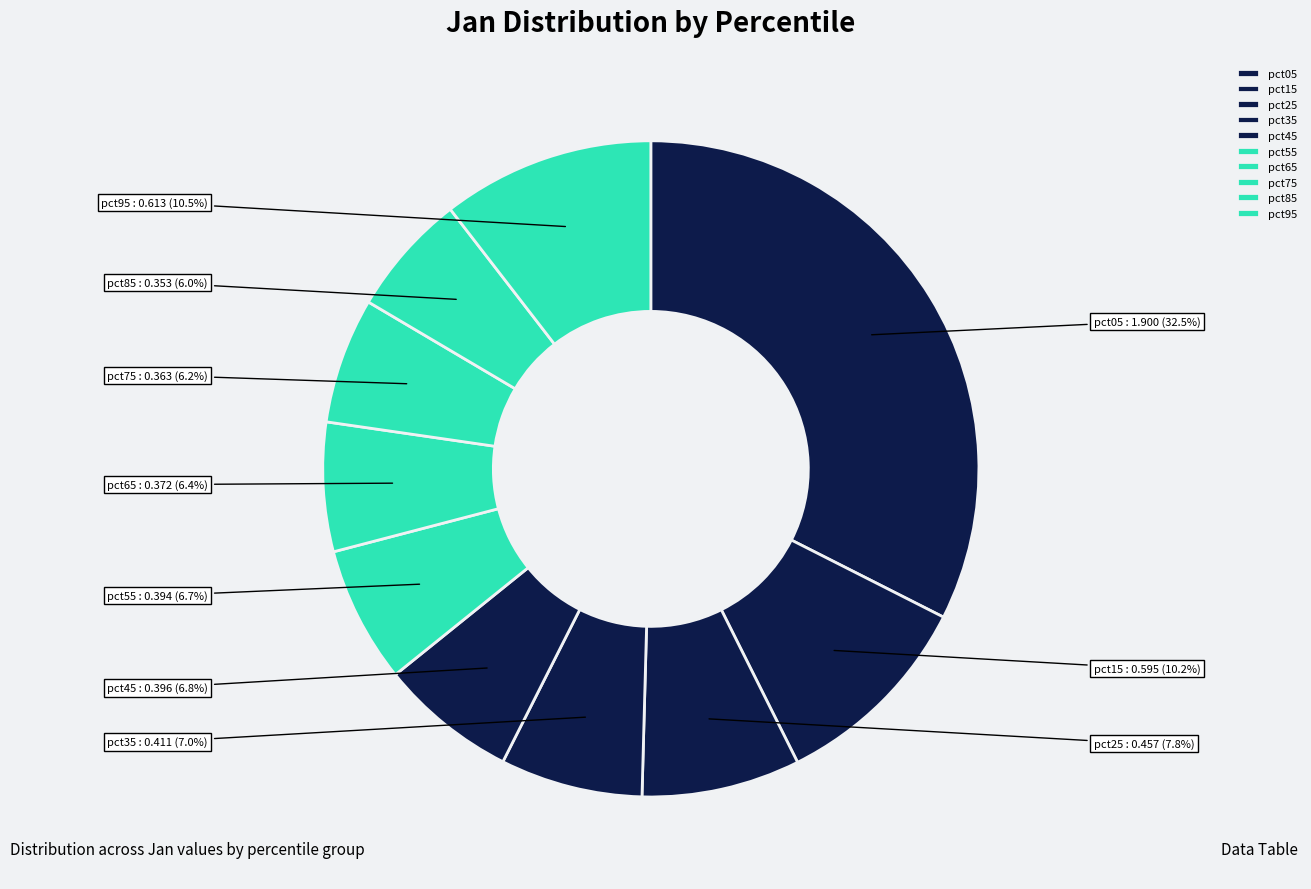

Which has a higher value, pct65 or pct25?

pct25